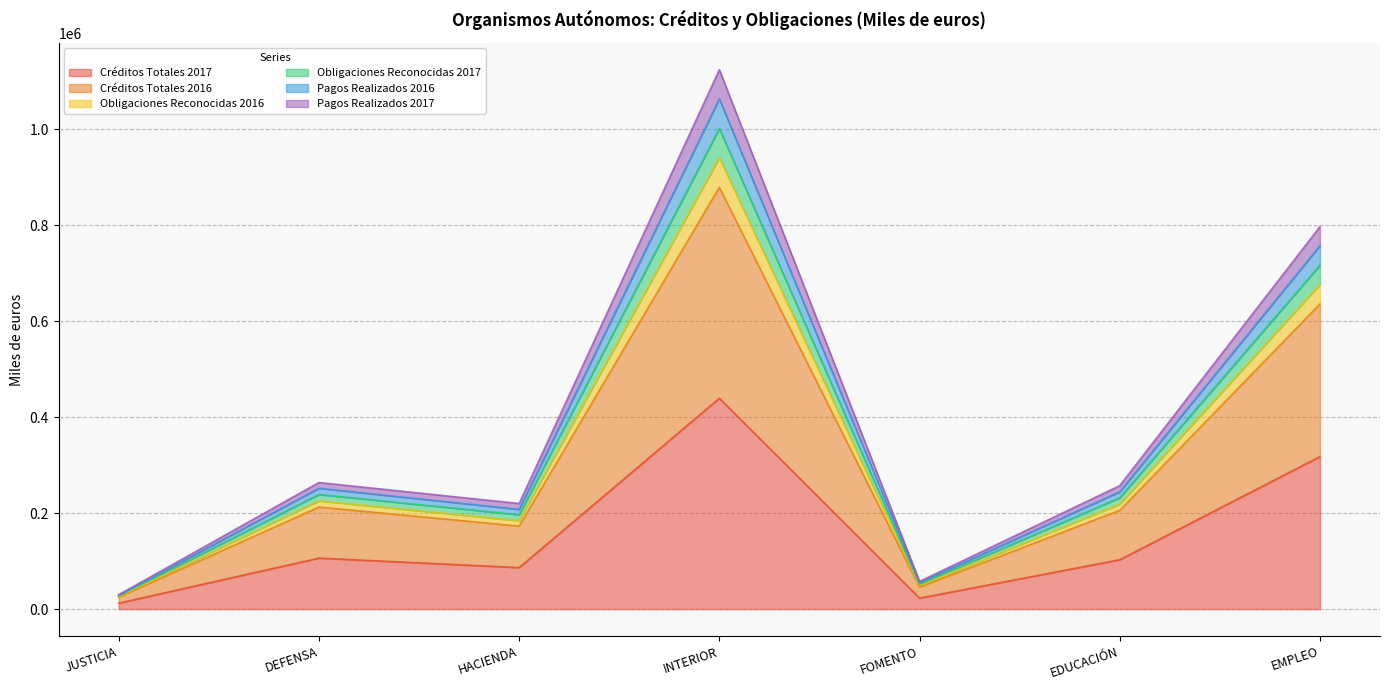

Does the chart have visible grid lines?

Yes